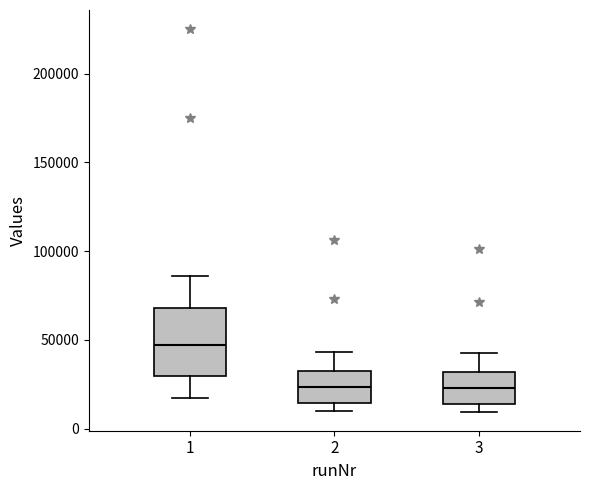

Which box has the highest median line?

1